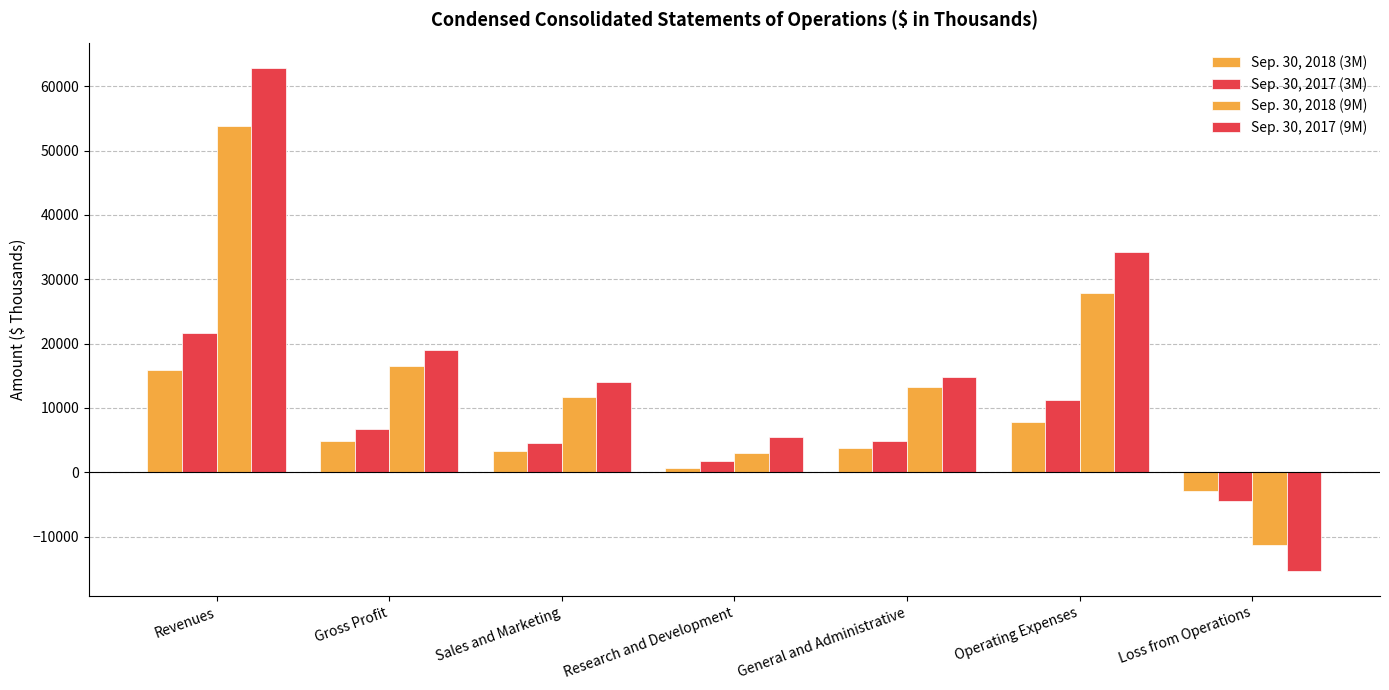

Are the bars grouped side by side (vs. stacked)?

Yes